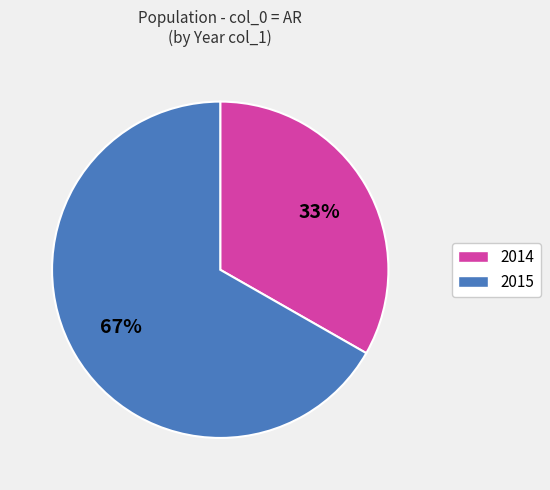

Does any single category account for the majority?

Yes